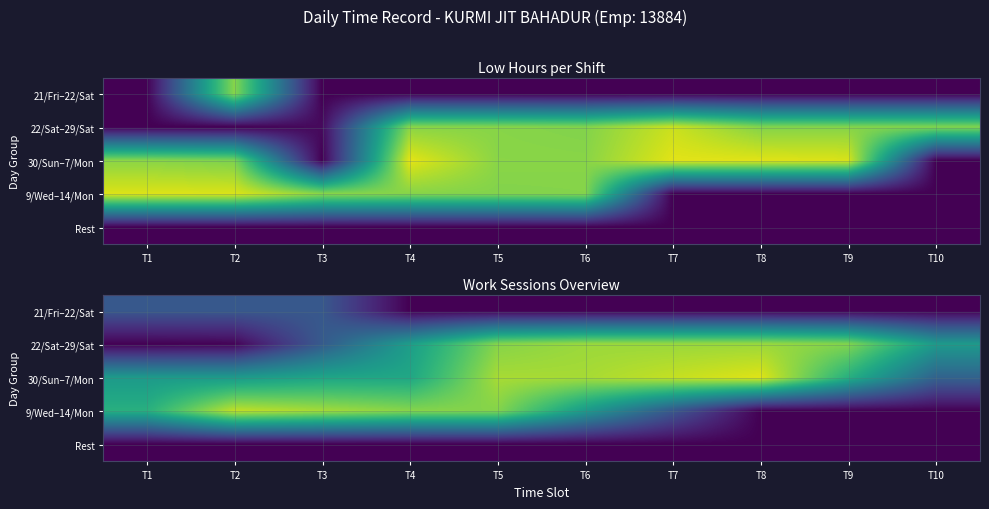

Which has a higher value, T6 or T1?

T1